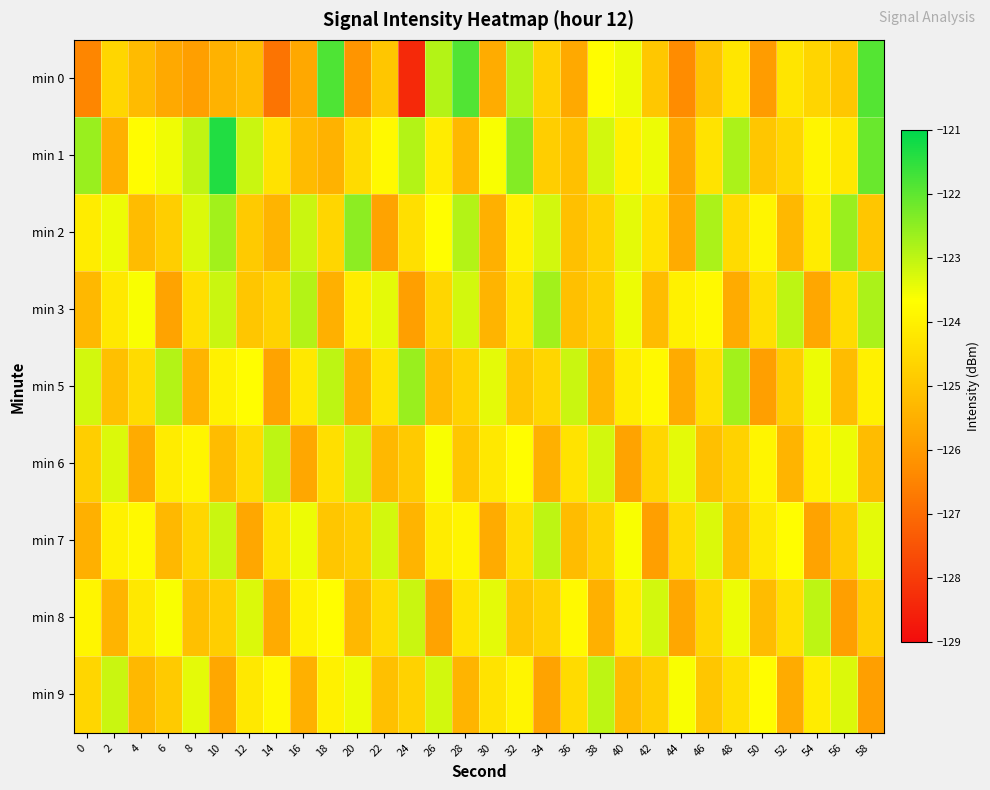

Which has a higher value, 8 or 28?

28